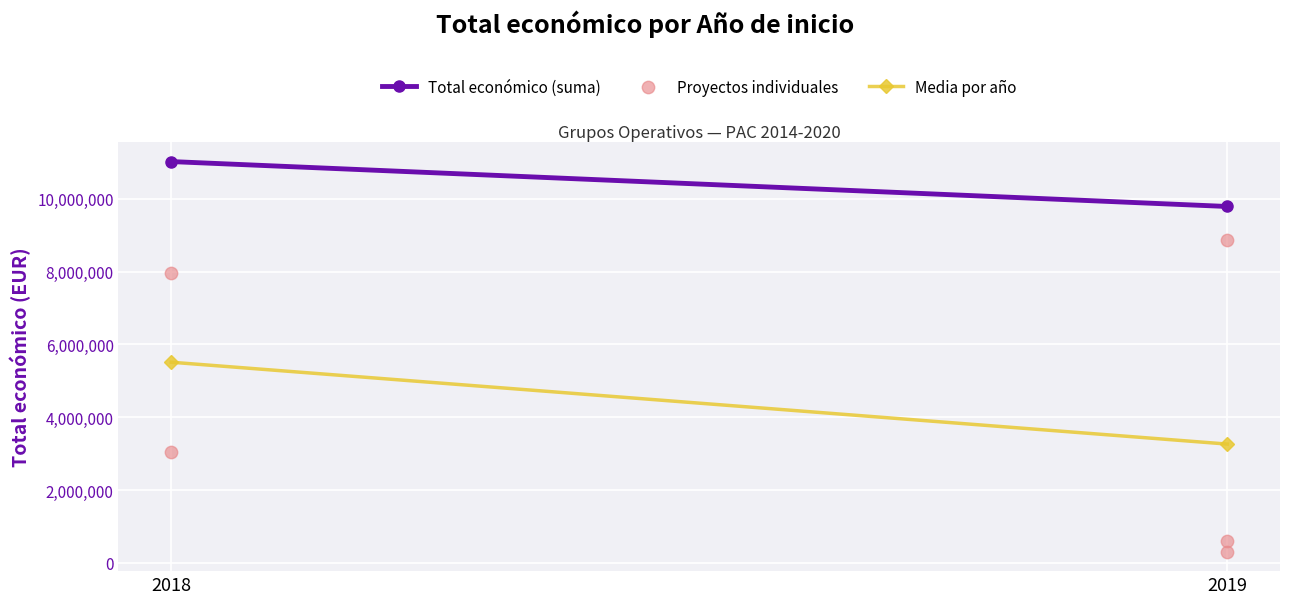

What is the average X value?

2019